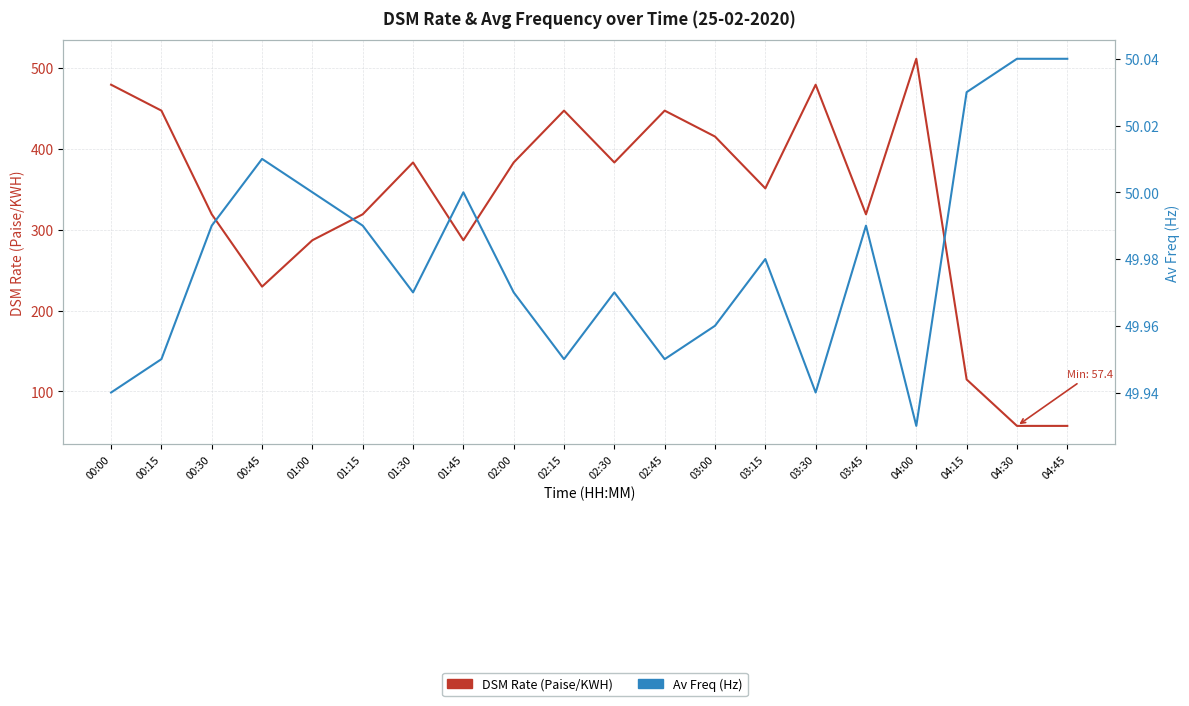

Where is the first local maximum for DSM Rate (Paise/KWH)?

01:30